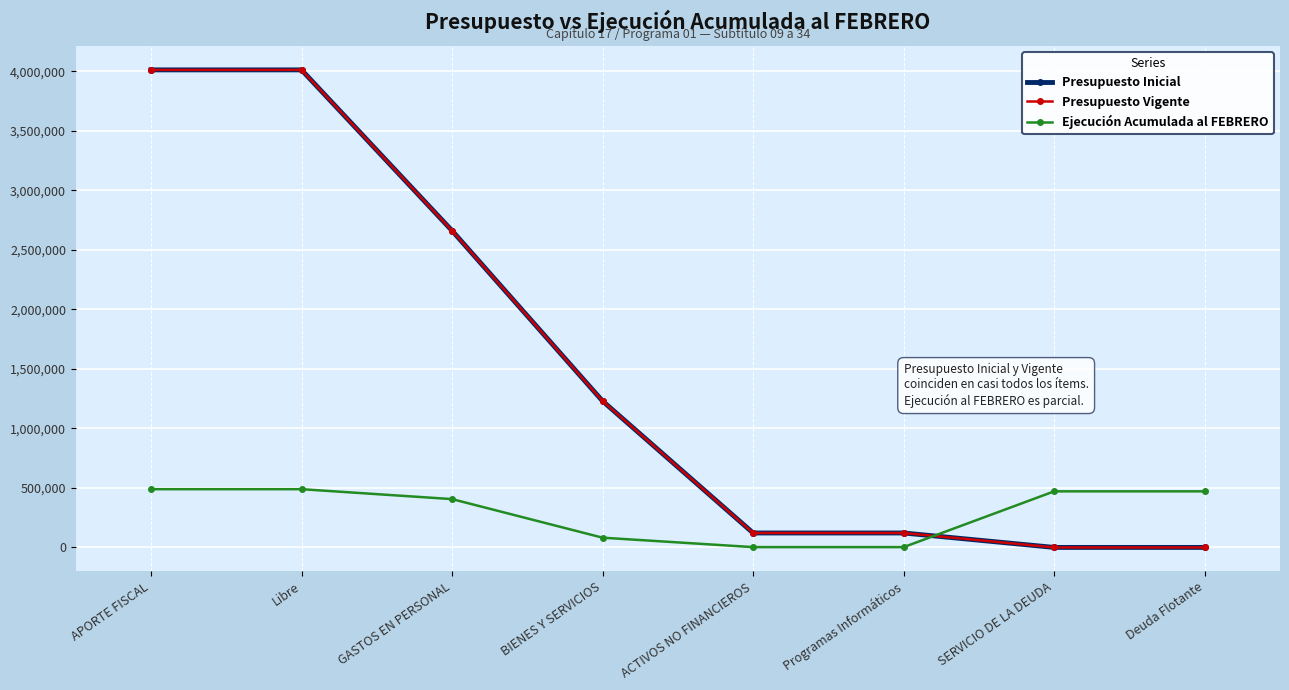

The Ejecución Acumulada al FEBRERO series shows 677777 at Libre. True or false?

False